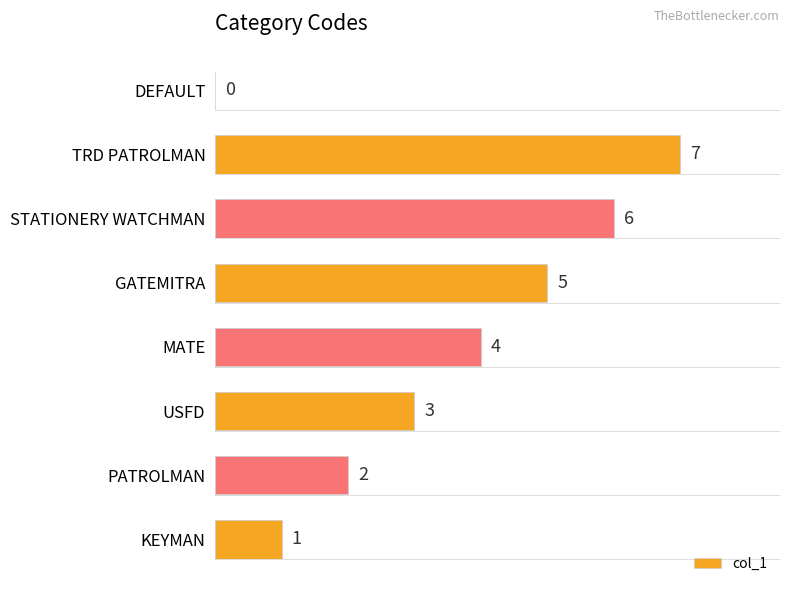

Between GATEMITRA and USFD, which is larger?

GATEMITRA